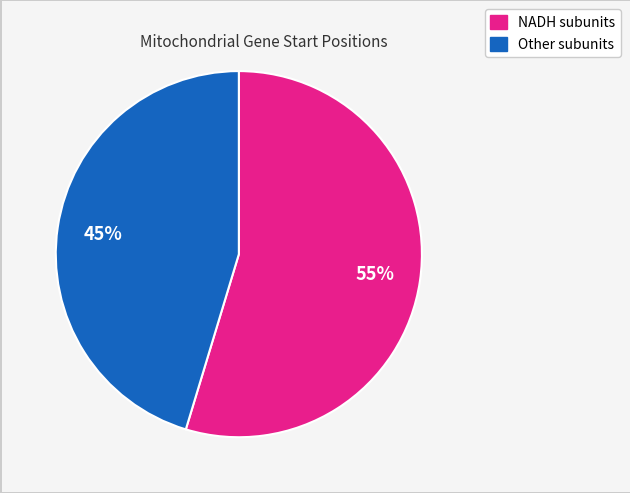

Is there any slice that represents more than half of the pie?

Yes